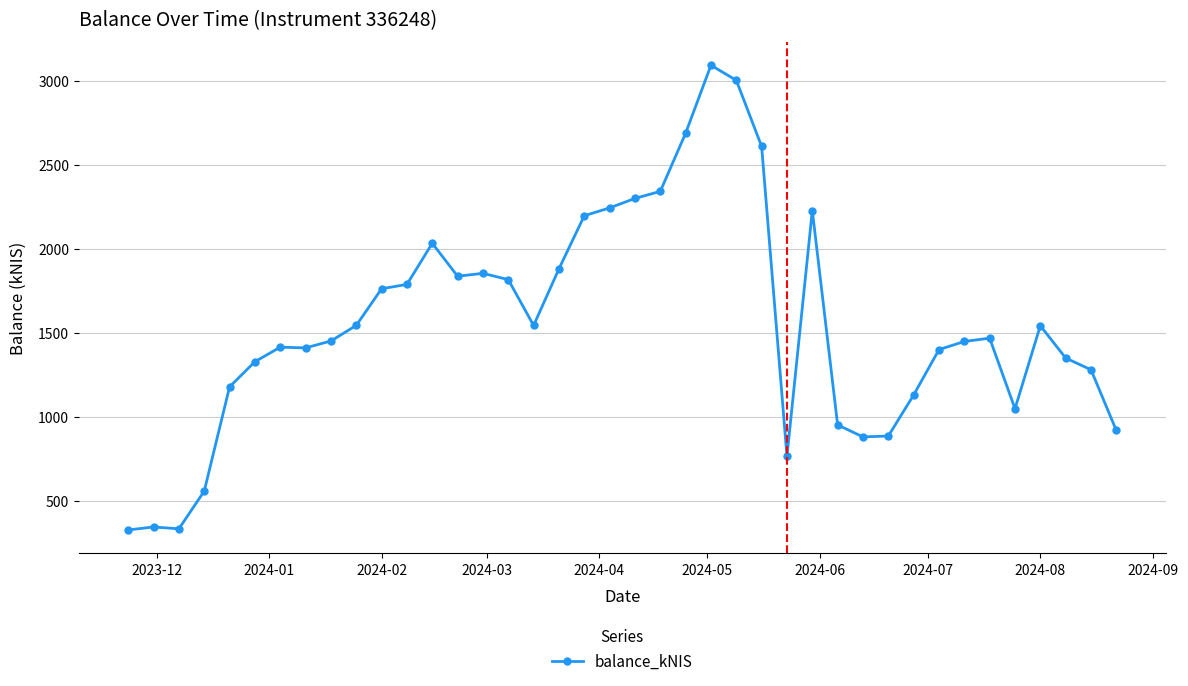

True or false: there are more than 1 points higher than both neighbors.

True